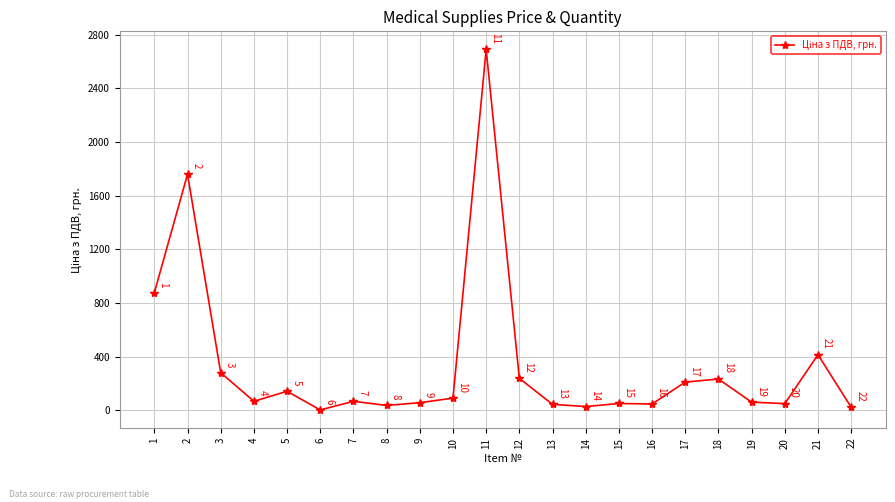

Between 8 and 2, which is larger?

2